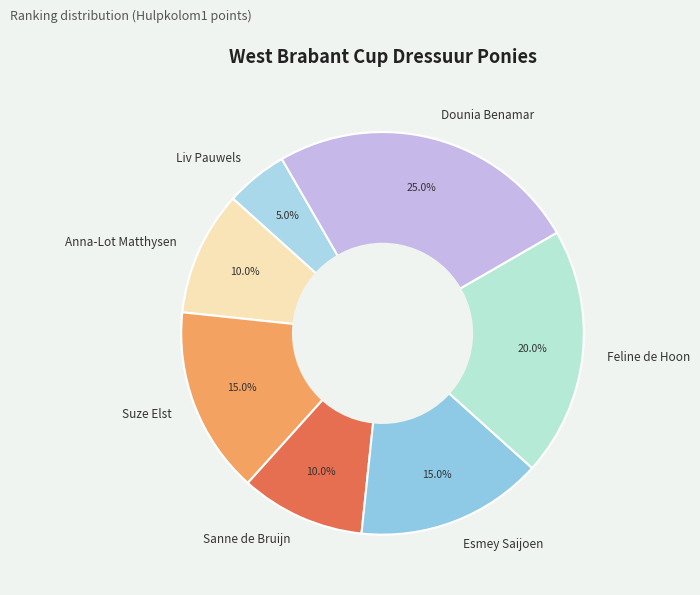

What percentage is the Dounia Benamar slice, to the nearest percent?

25%